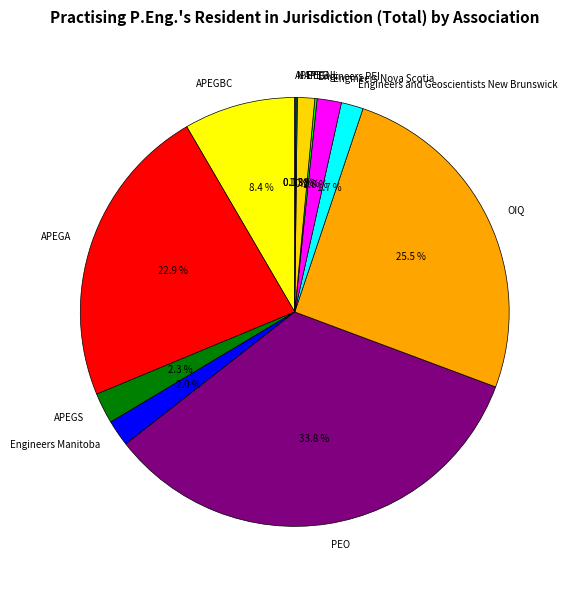

What is the ratio of the value at PEO to the value at APEGBC?

4.0